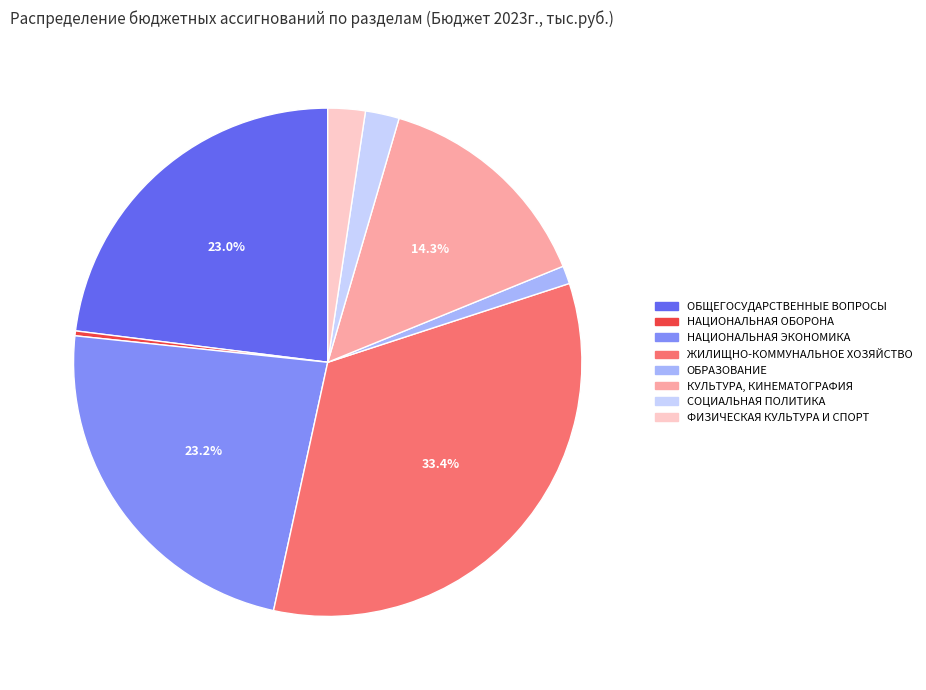

To the nearest percent, what portion does ЖИЛИЩНО-КОММУНАЛЬНОЕ ХОЗЯЙСТВО represent?

33%